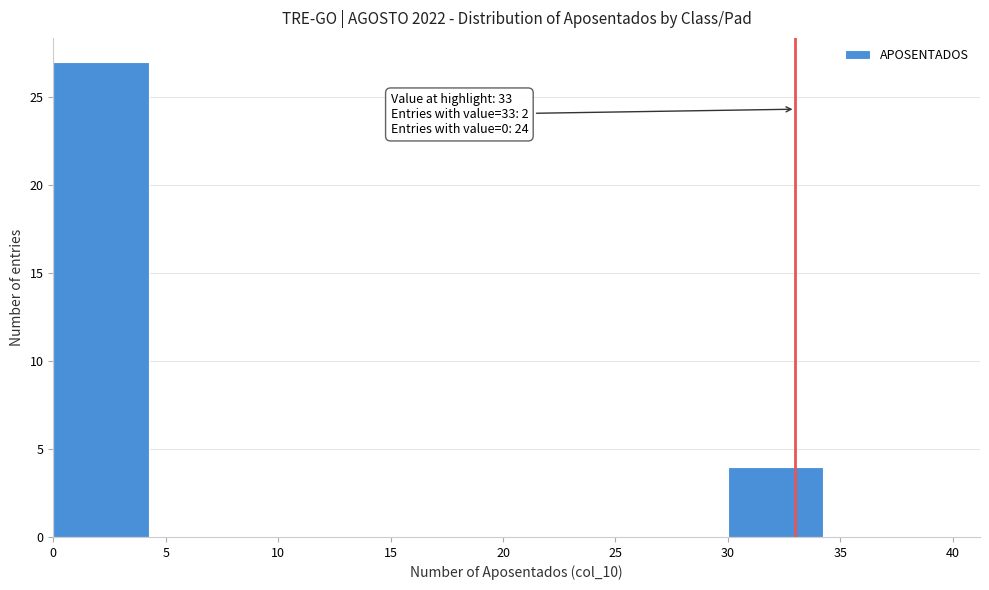

Over which range of the x-axis is the bar tallest?

0 to 5